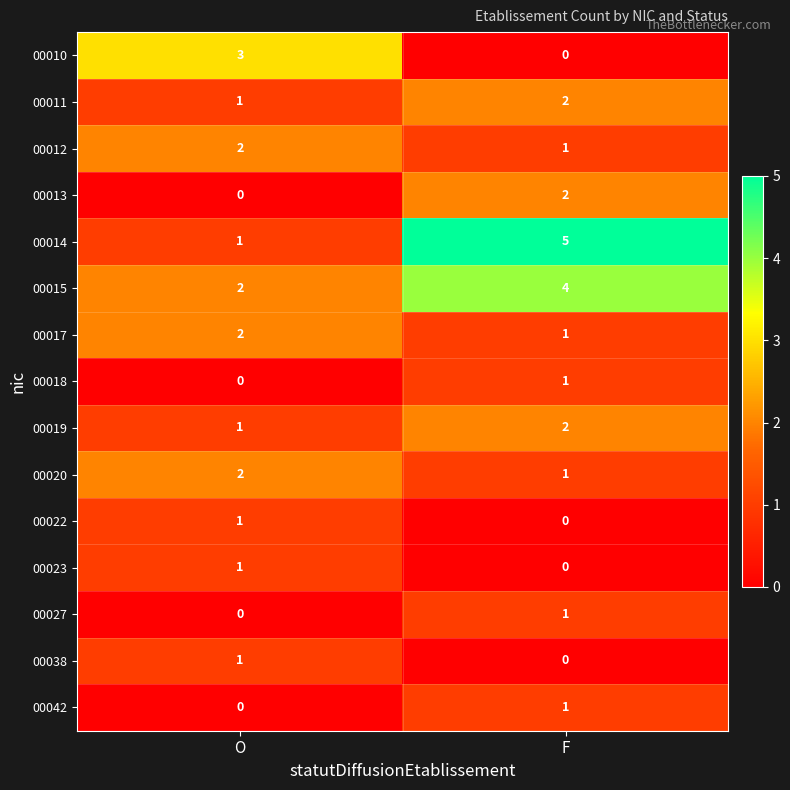

Count the number of categories in the chart.

2